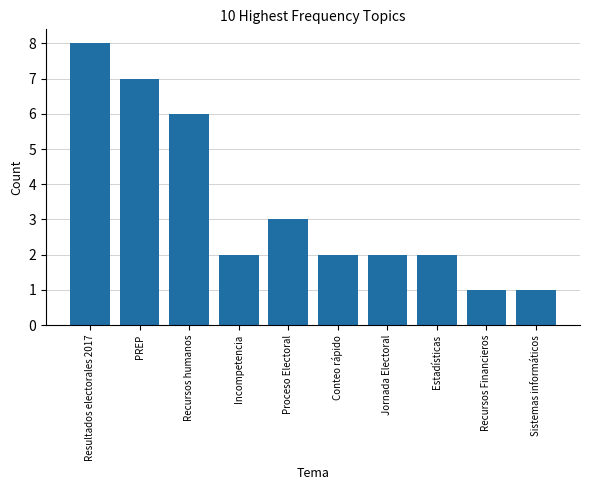

Reading right to left, list all the values displayed in this chart.

1	1	2	2	2	3	2	6	7	8